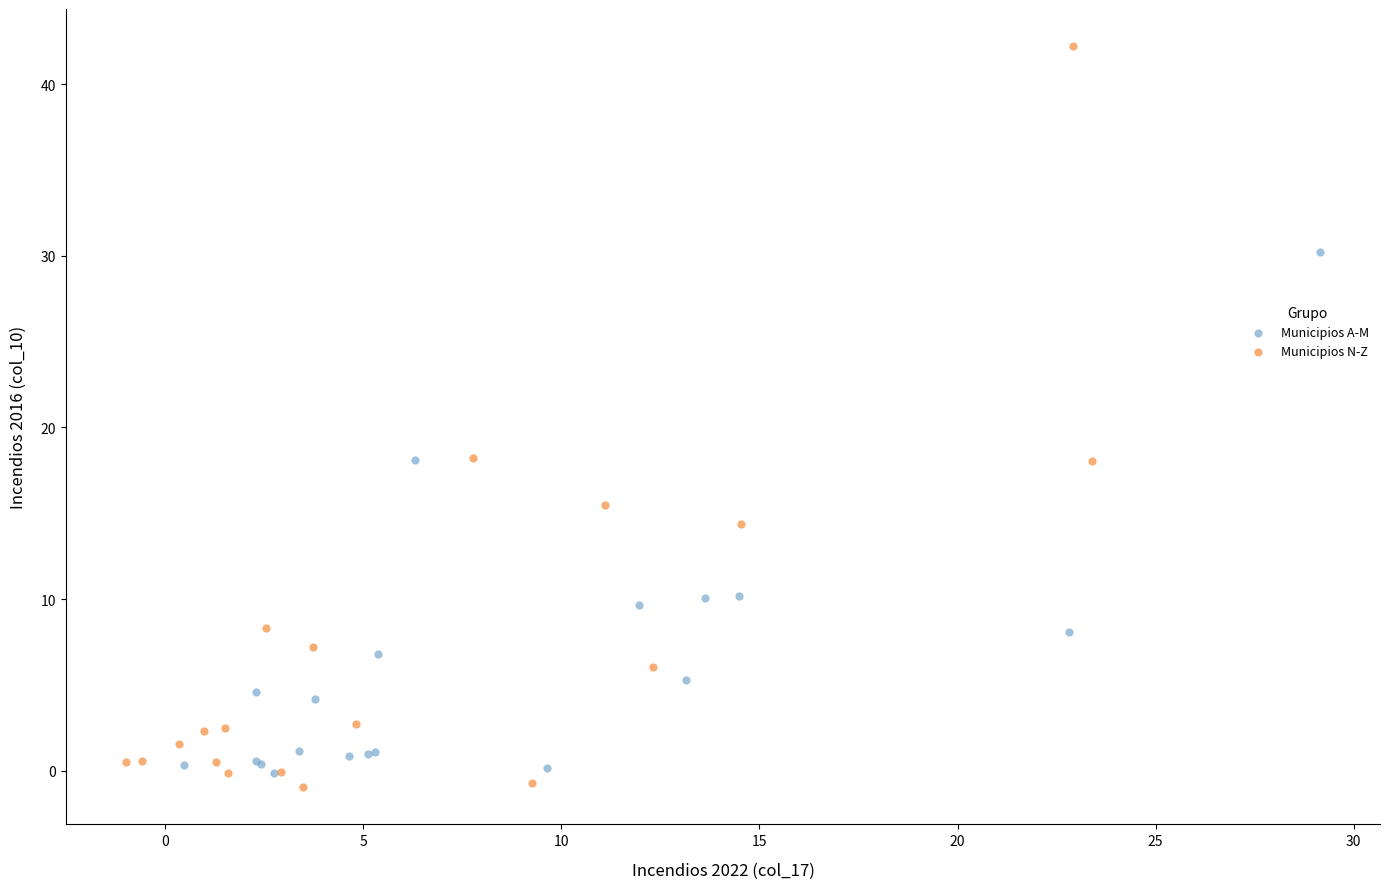

Which series has the widest spread of Y values?

Municipios N-Z